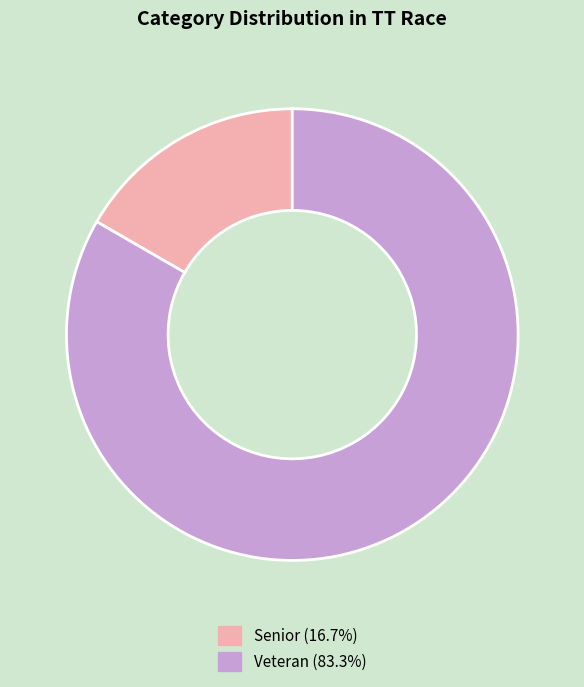

Does any single category account for the majority?

Yes